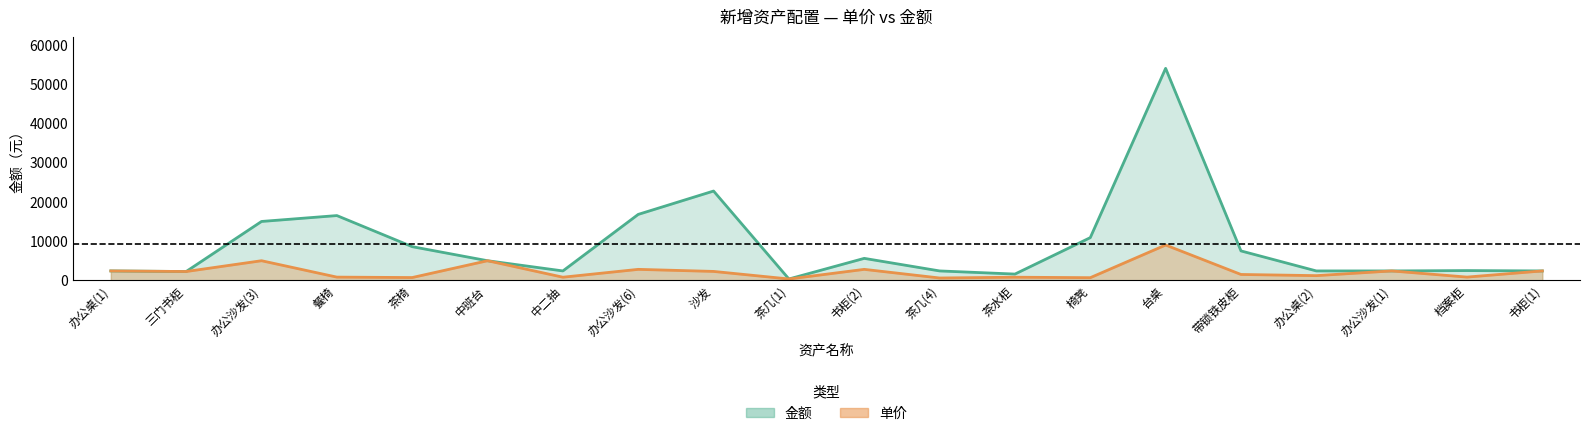

What is the minimum value shown in the chart?

350